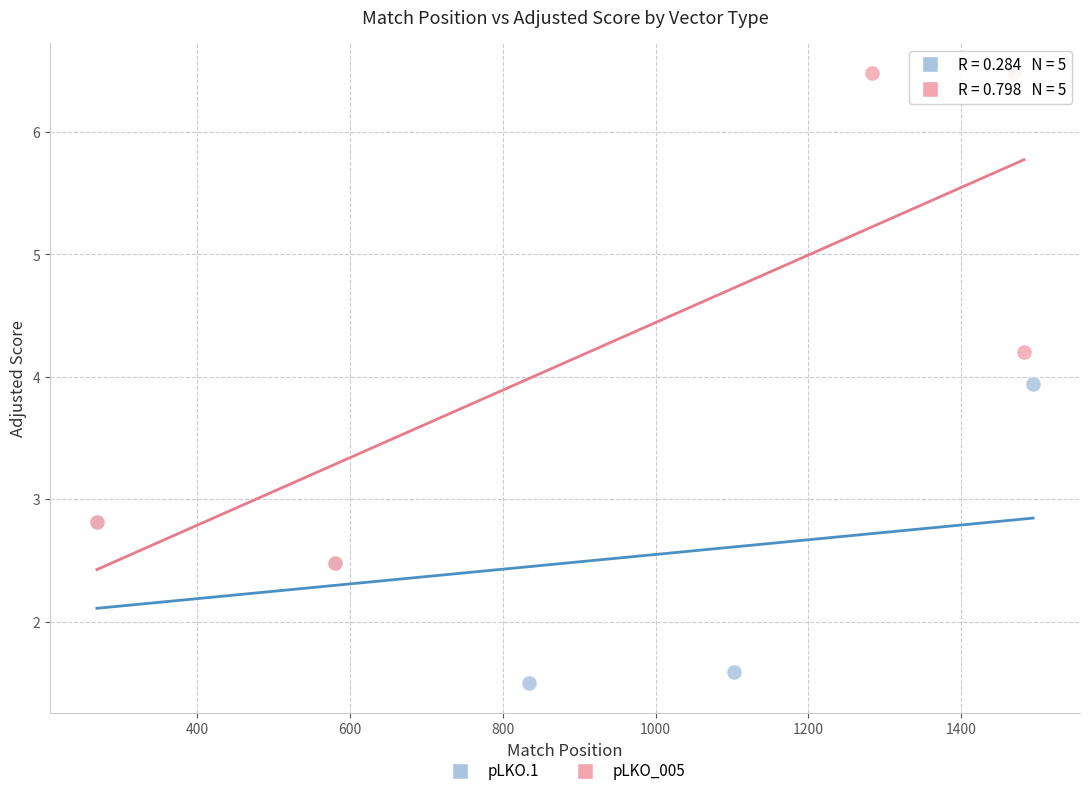

Which series has the largest Y range (max minus min)?

pLKO_005